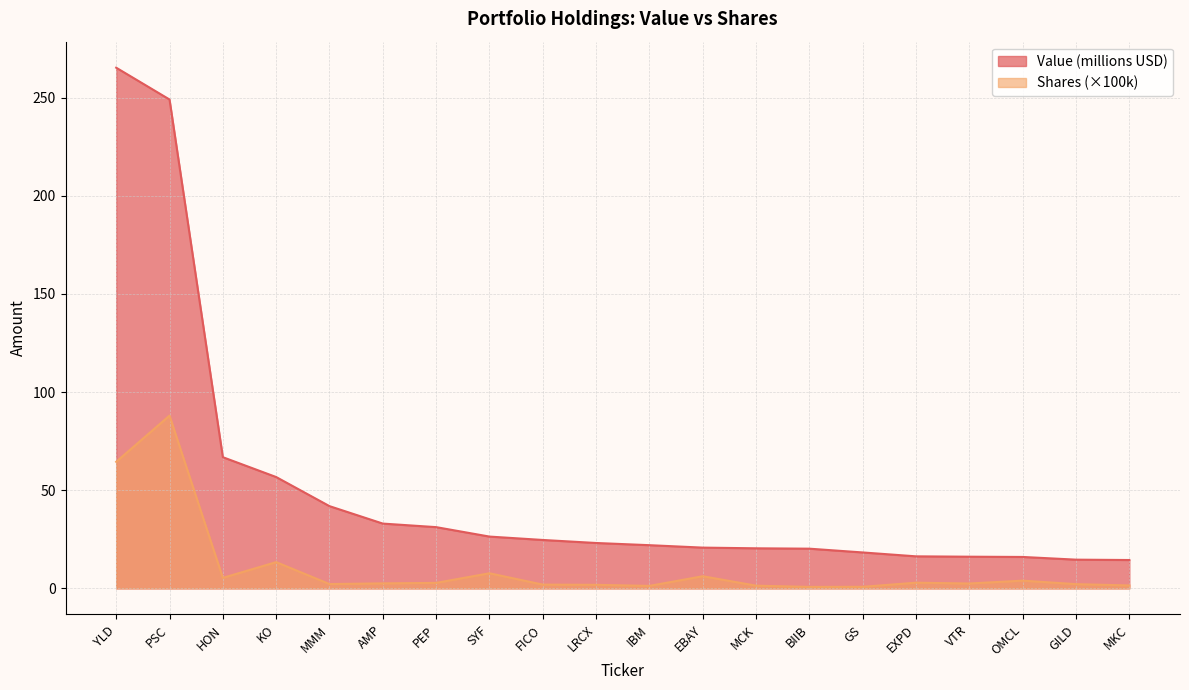

True or false: Value and Shares or principal amount intersect in this chart.

False